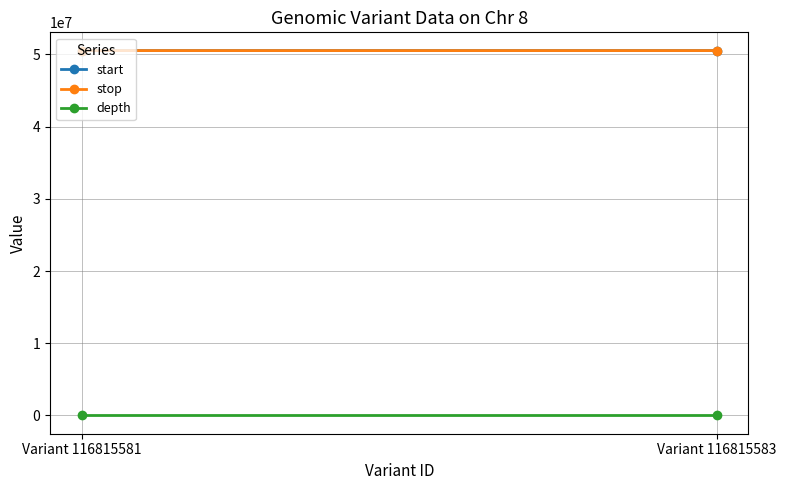

At how many categories does at least one series exceed 19547141?

2